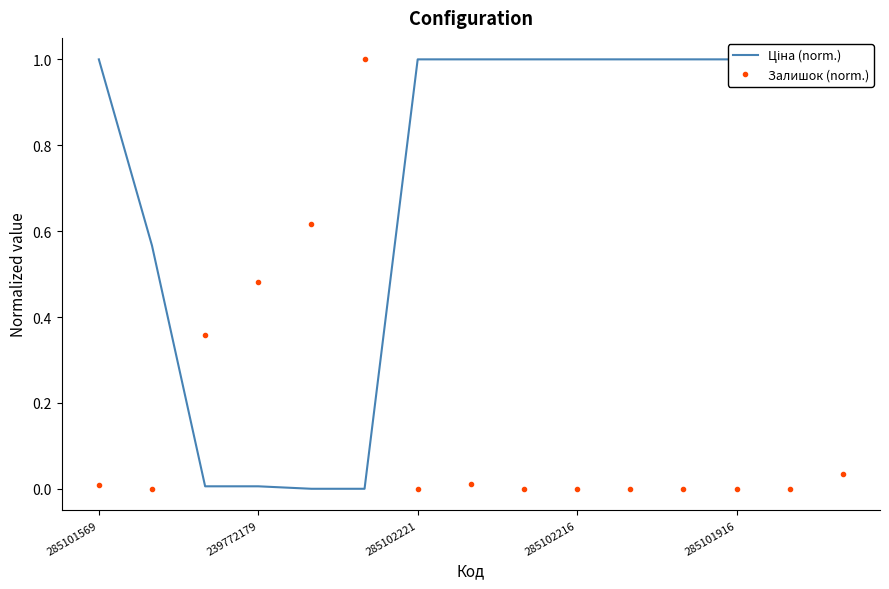

List the series in order of their peak value, highest first.

Ціна (norm.), Залишок (norm.)